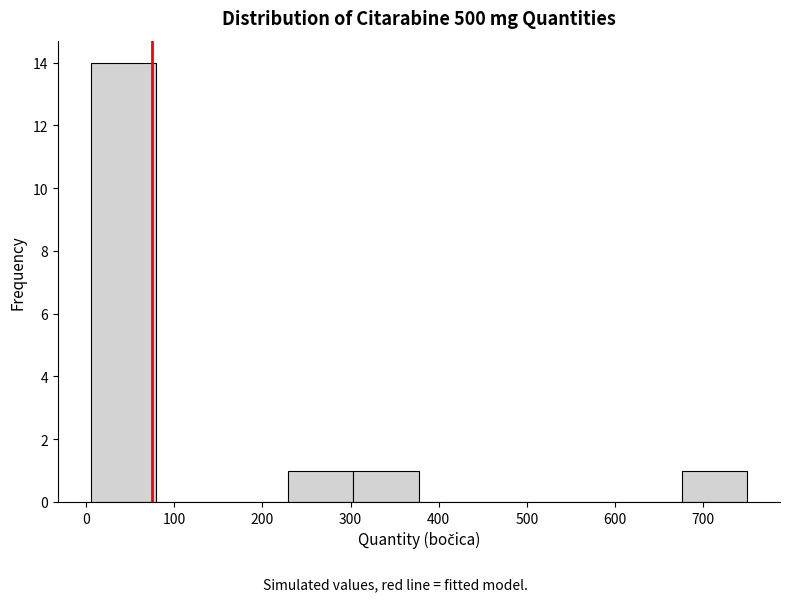

Reading left to right, transcribe this chart: for each bar, give the range it covers on the x-axis and its height. Neither the bar edges nor the heights are printed on the chart, so give them approximately, as read against the axes.

10 to 80: 14
80 to 150: 0
150 to 230: 0
230 to 300: 1
300 to 380: 1
380 to 450: 0
450 to 530: 0
530 to 600: 0
600 to 680: 0
680 to 750: 1